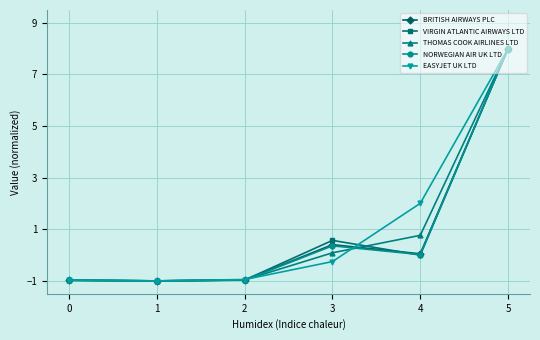

What is the value of the BRITISH AIRWAYS PLC point at the 4th from the left?

0.4